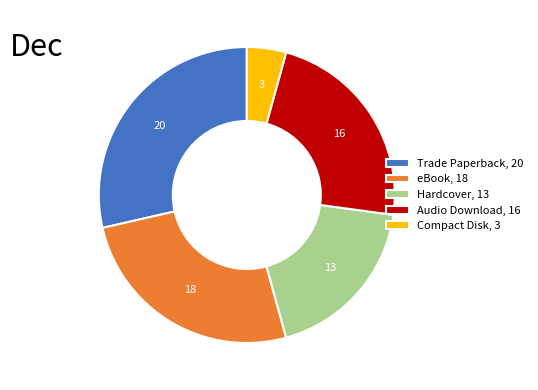

Is the sum of Trade Paperback, 20 and Audio Download, 16 greater than half?

Yes